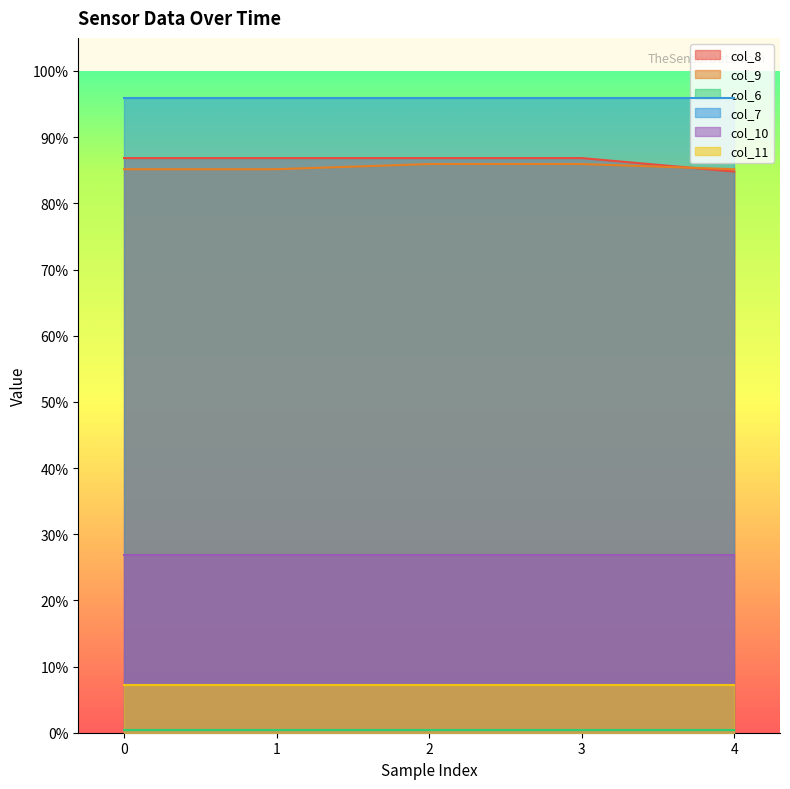

Does the chart display data point markers on the line(s)?

No